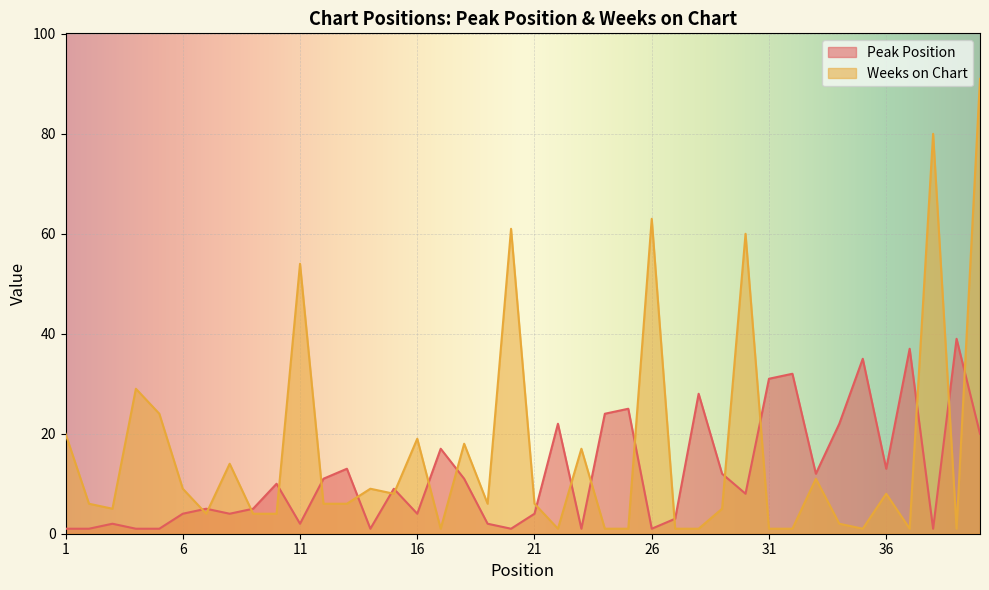

Which category has the lowest value in the Peak Position series?

1